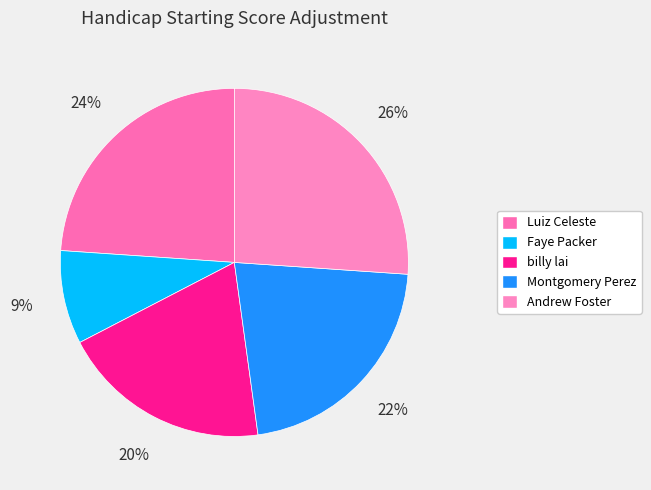

Rank the categories by value from highest to lowest.

Andrew Foster, Luiz Celeste, Montgomery Perez, billy lai, Faye Packer